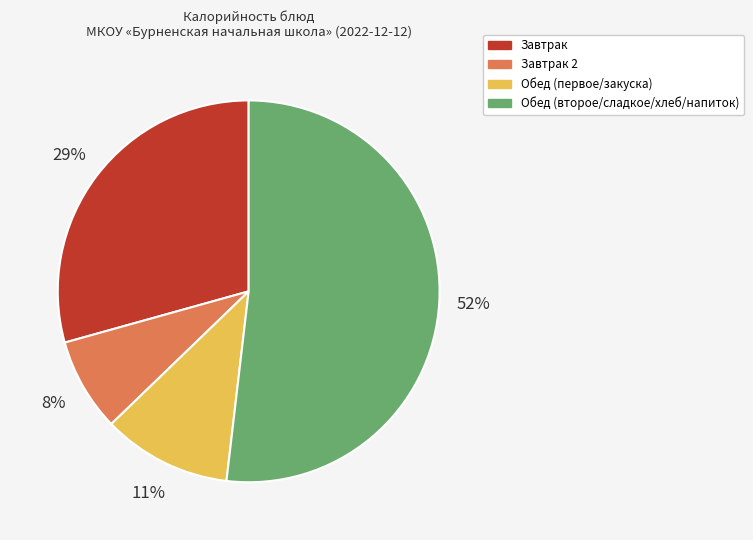

Is there any slice that represents more than half of the pie?

Yes